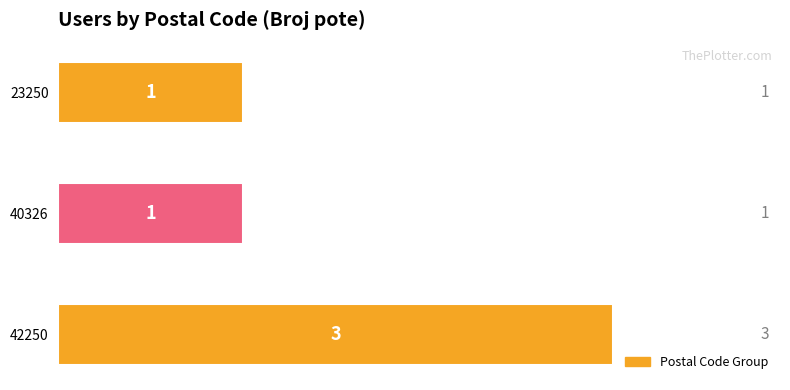

Is it true that the value at 40326 is 0?

False